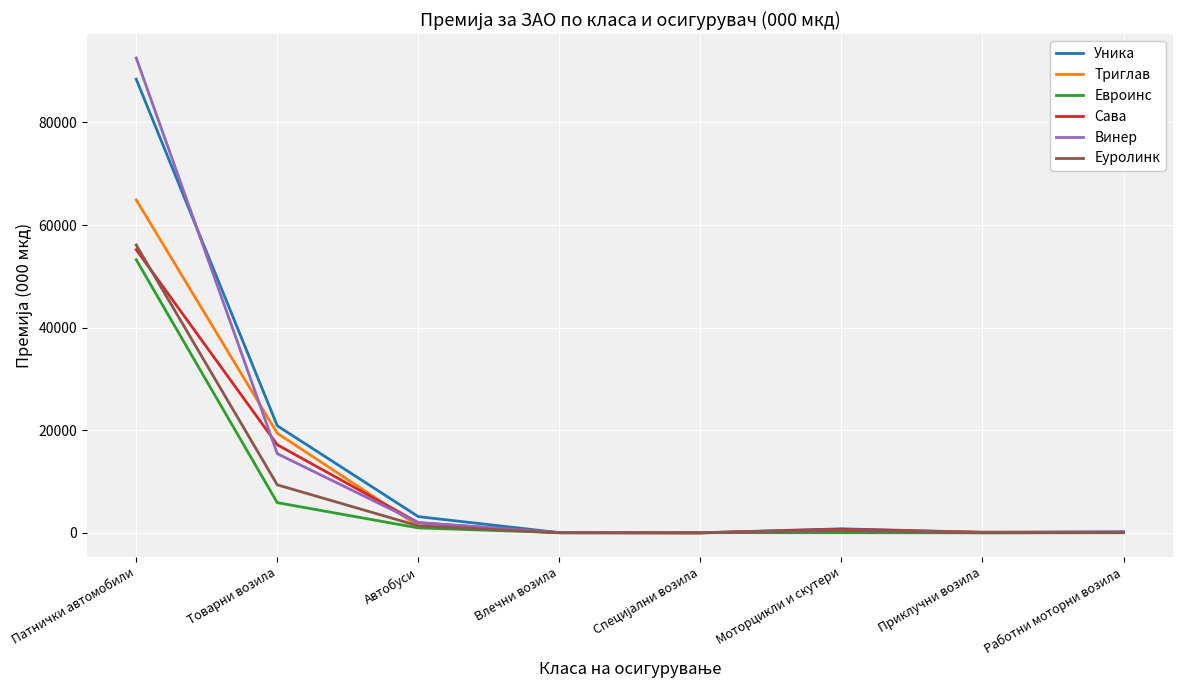

At how many categories does at least one series exceed 23464?

1